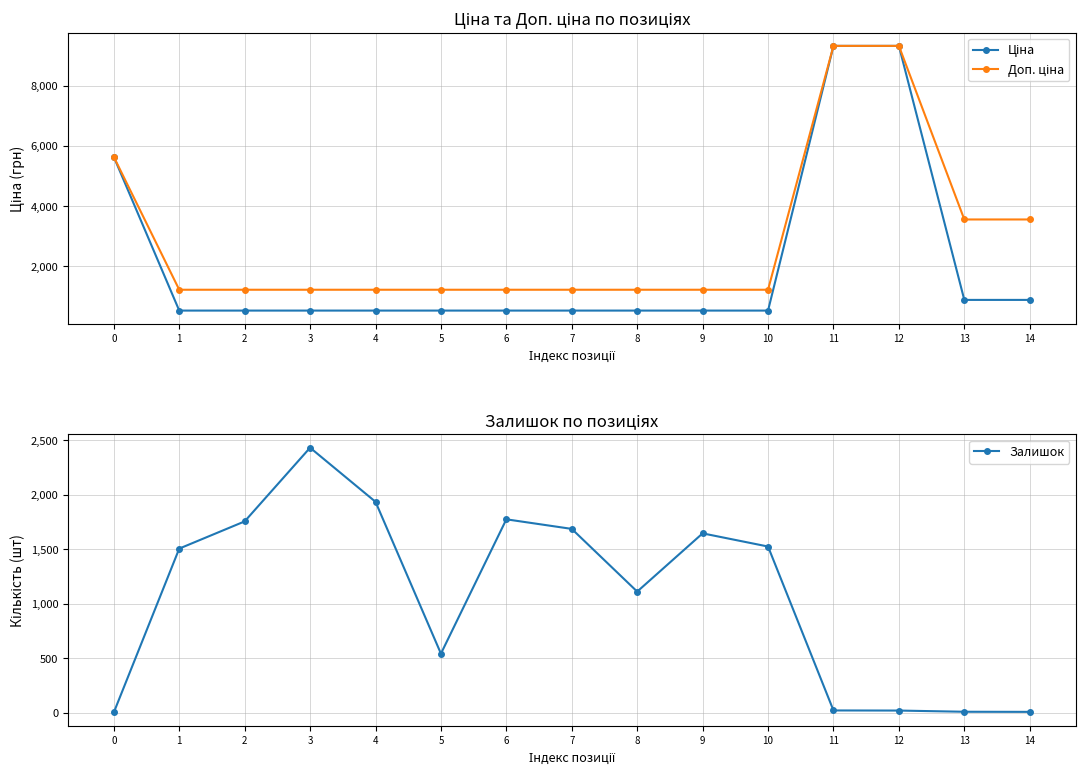

At which category does the chart reach its peak across all series?

11